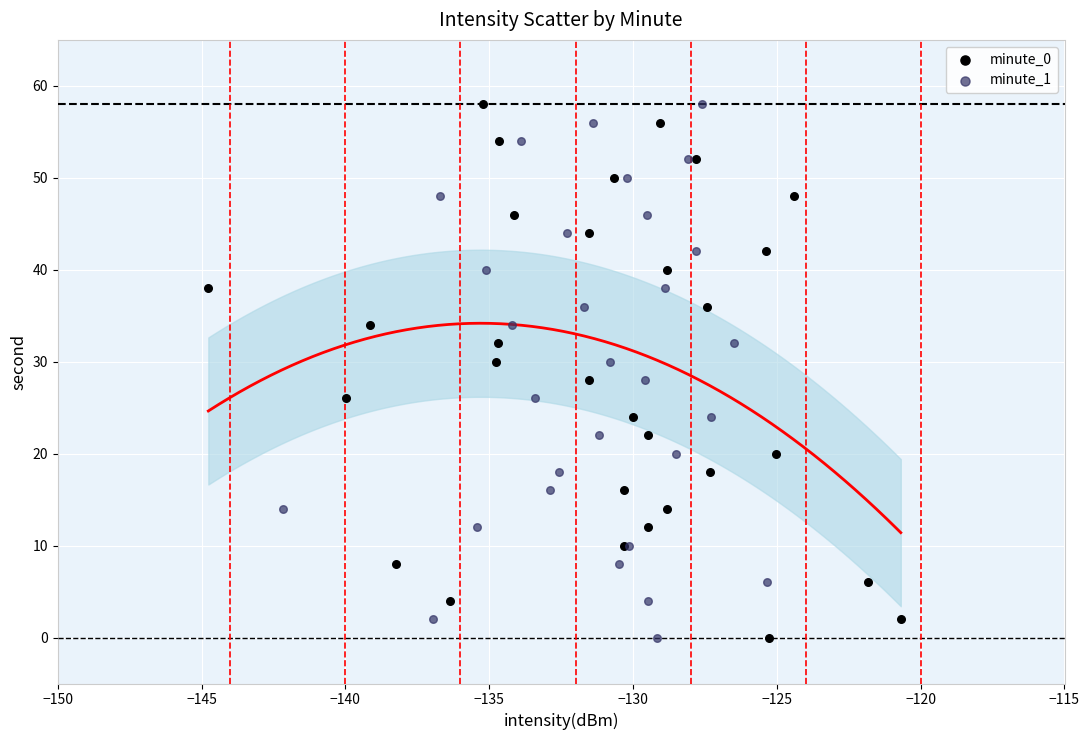

What are all the series names shown in the legend?

minute_0, minute_1